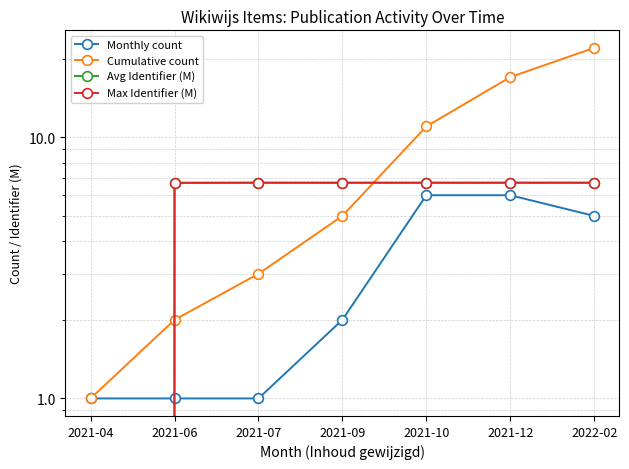

What is the value of the Monthly count point at the 7th from the left?

5.0